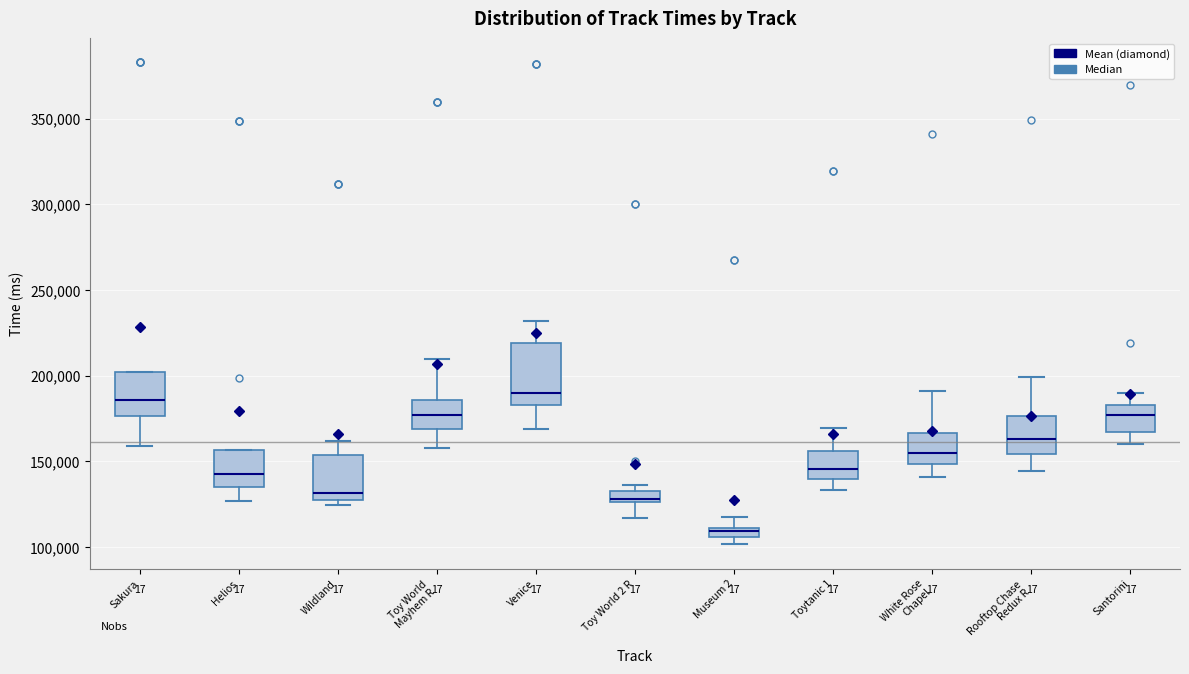

Comparing the boxes themselves (not the whiskers), which one is the tallest?

Venice